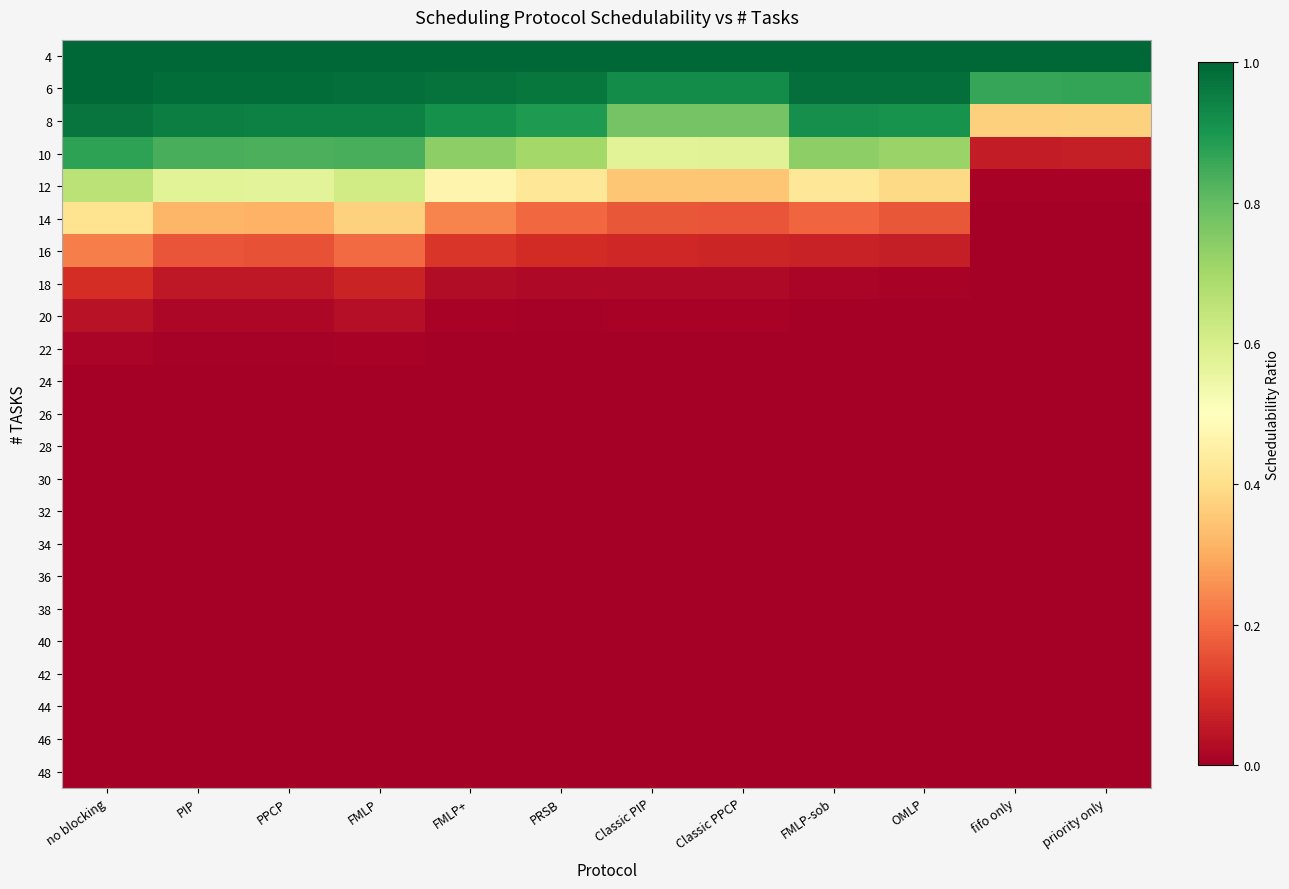

Which category has the highest value across all series?

no blocking